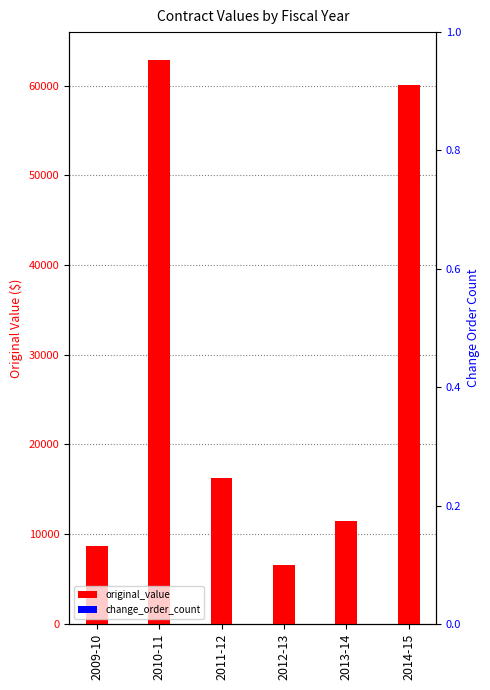

What is the label of the 5th bar from the right?

2010-11